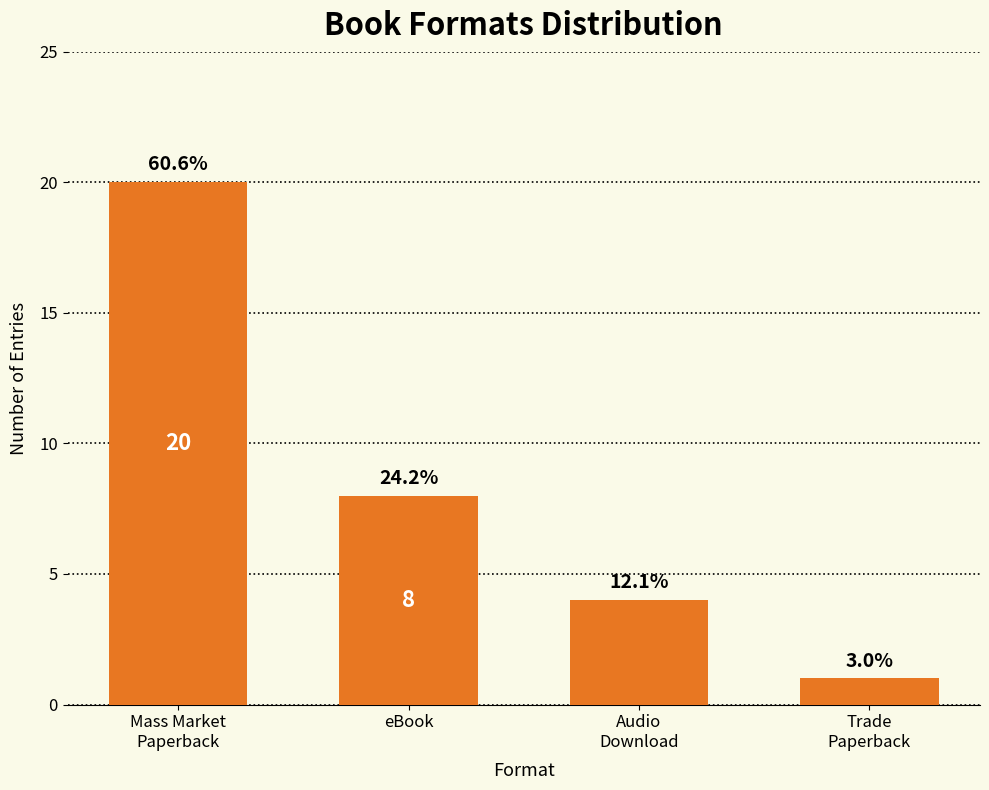

Are the bars horizontal?

No